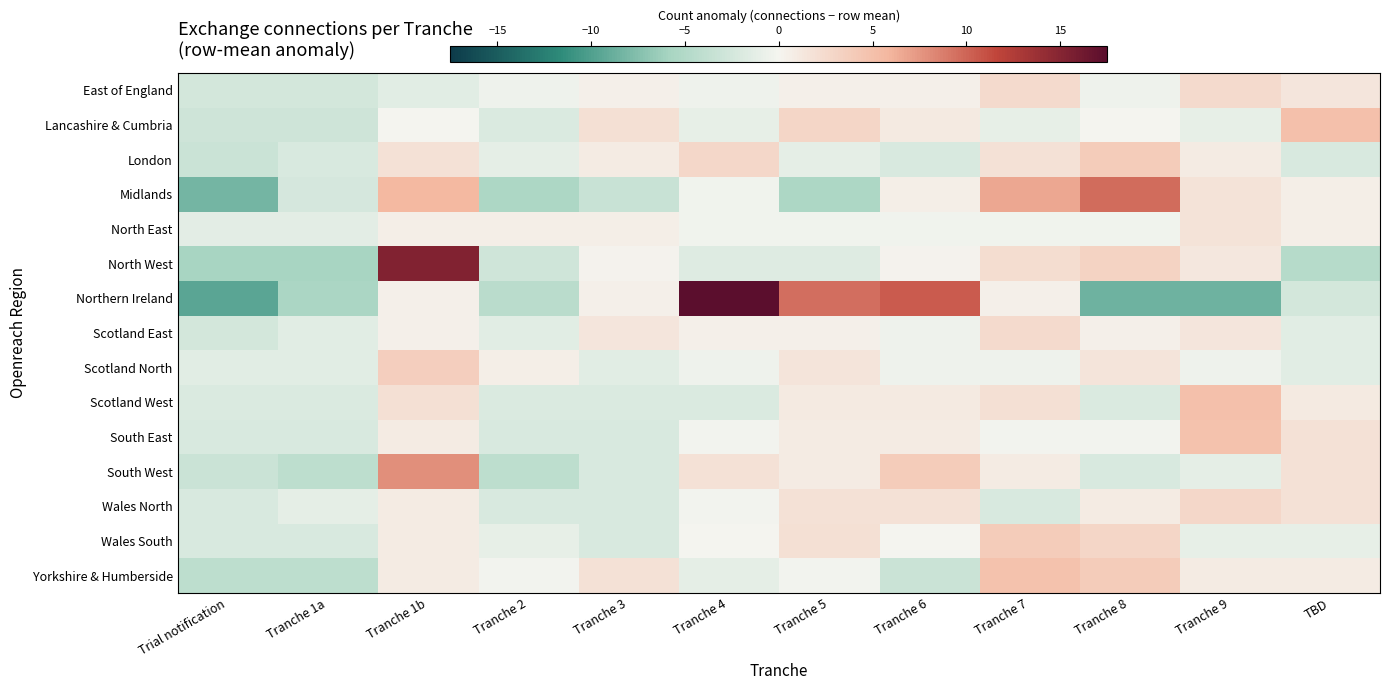

Rank the series at Tranche 1a from lowest to highest value.

North West, Northern Ireland, South West, Yorkshire & Humberside, Lancashire & Cumbria, East of England, Midlands, London, South East, Wales South, Scotland West, Scotland East, Scotland North, North East, Wales North